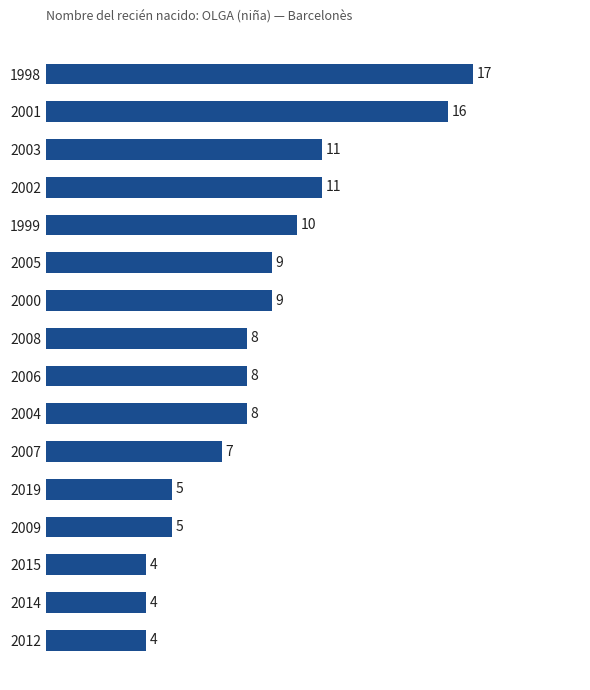

What is the label of the 2nd bar from the bottom?

2014